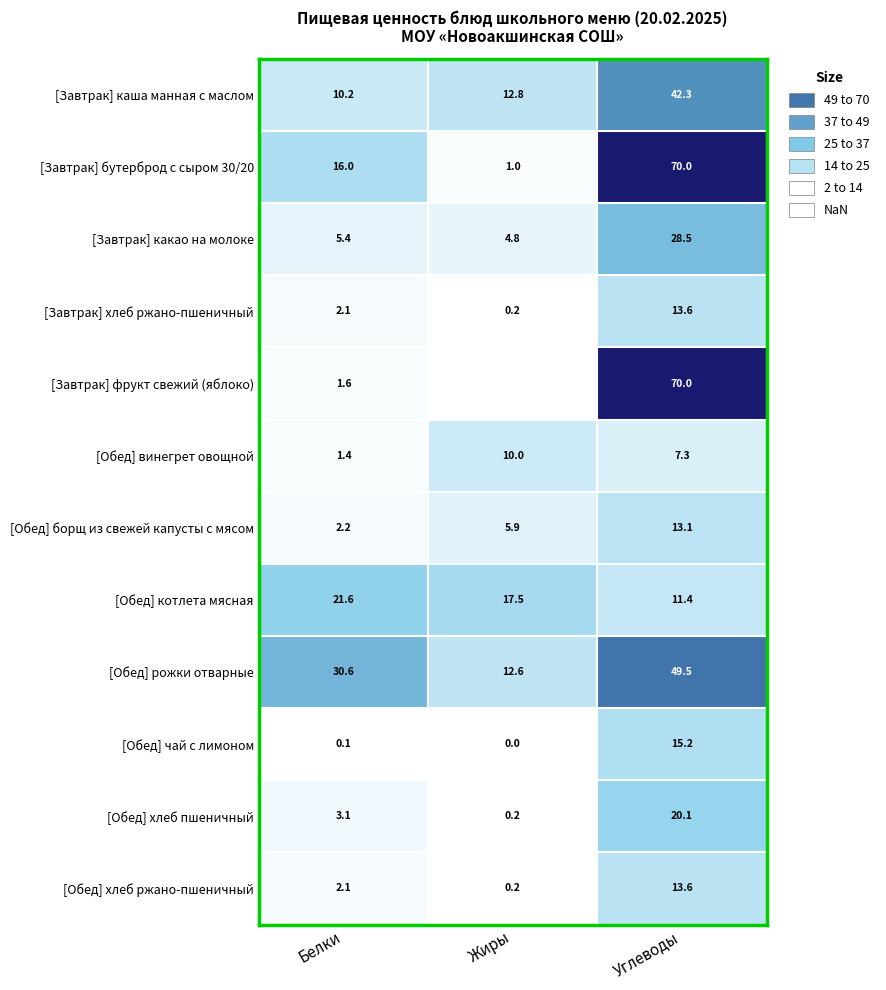

How many data points in [Обед] котлета мясная are above 17?

2